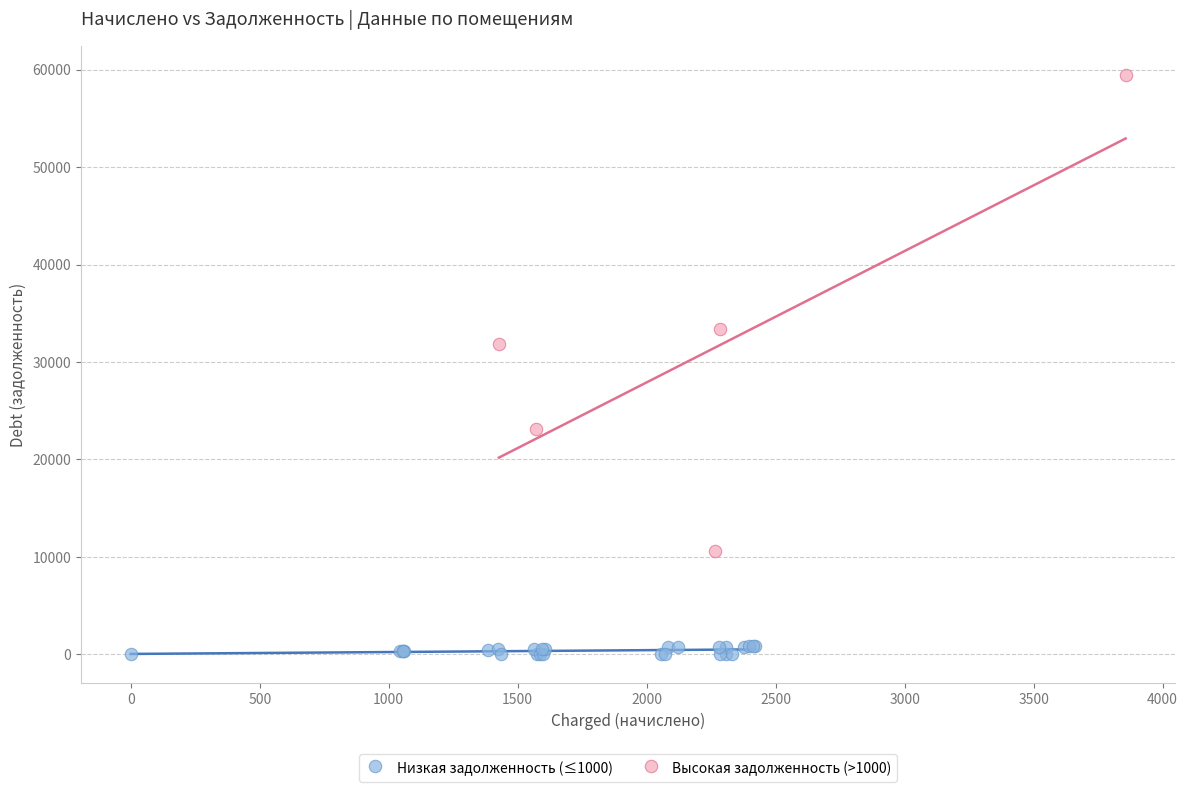

Which series has the widest spread of Y values?

Высокая задолженность (>1000)